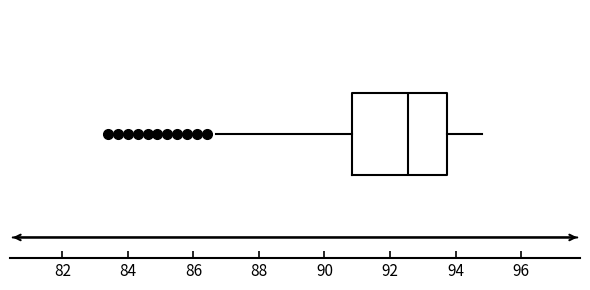

Where does the left whisker of the box end on the x-axis? The values are not printed on the chart, so give them approximately, as read against the axis.

86.8